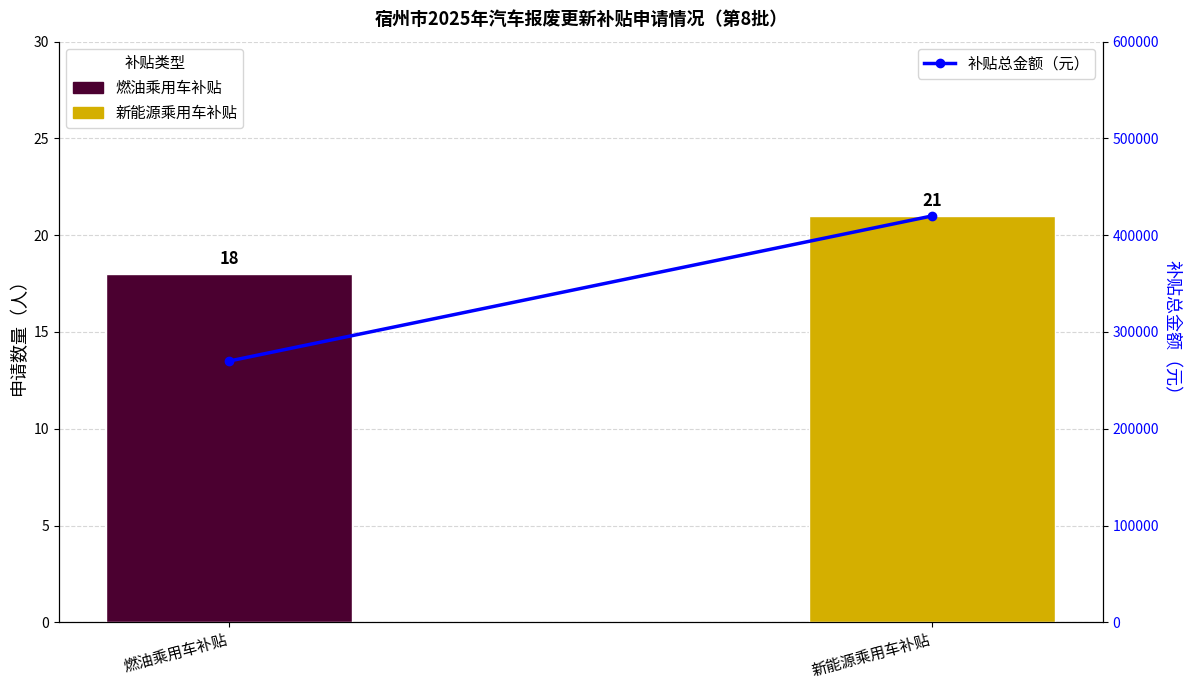

What is the maximum value shown in the chart?

420000